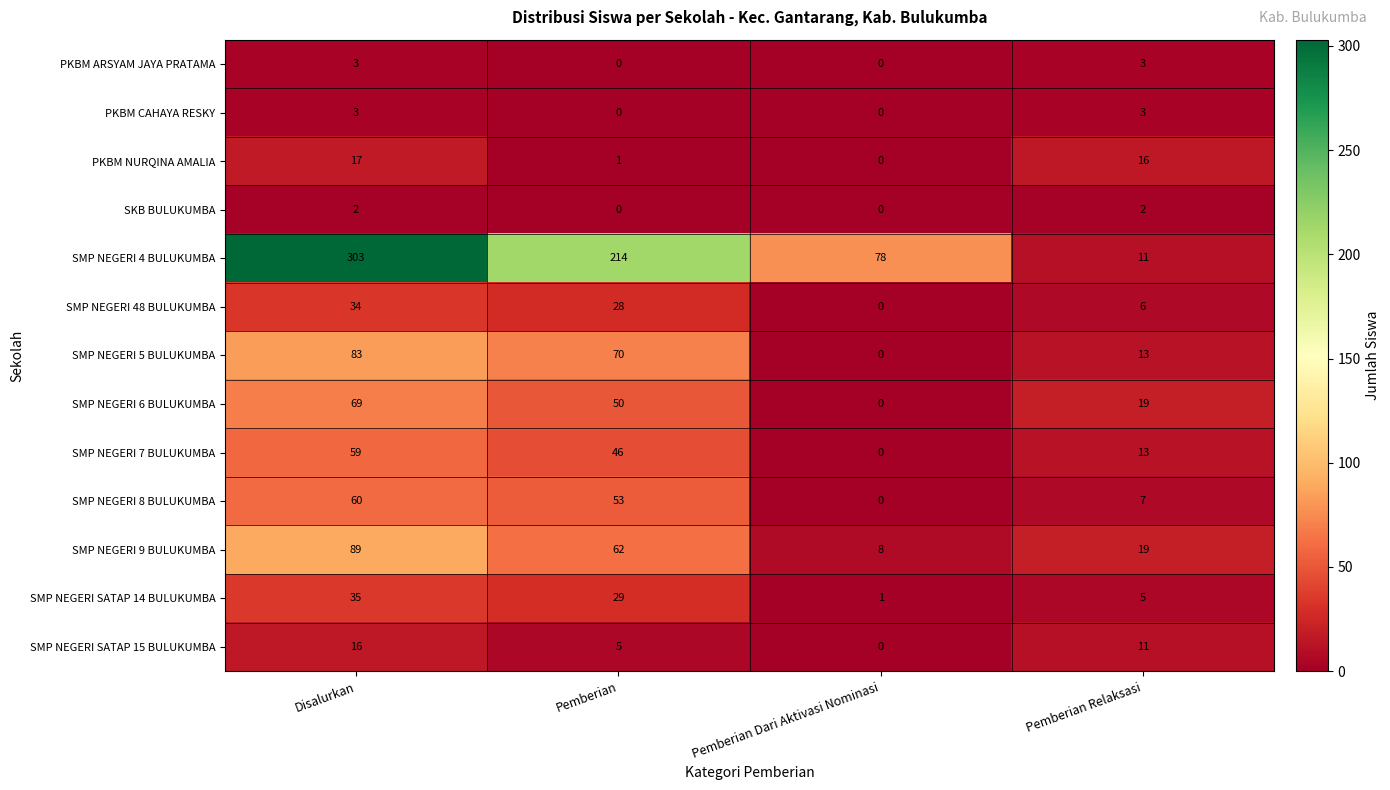

How many series are shown in this chart?

13